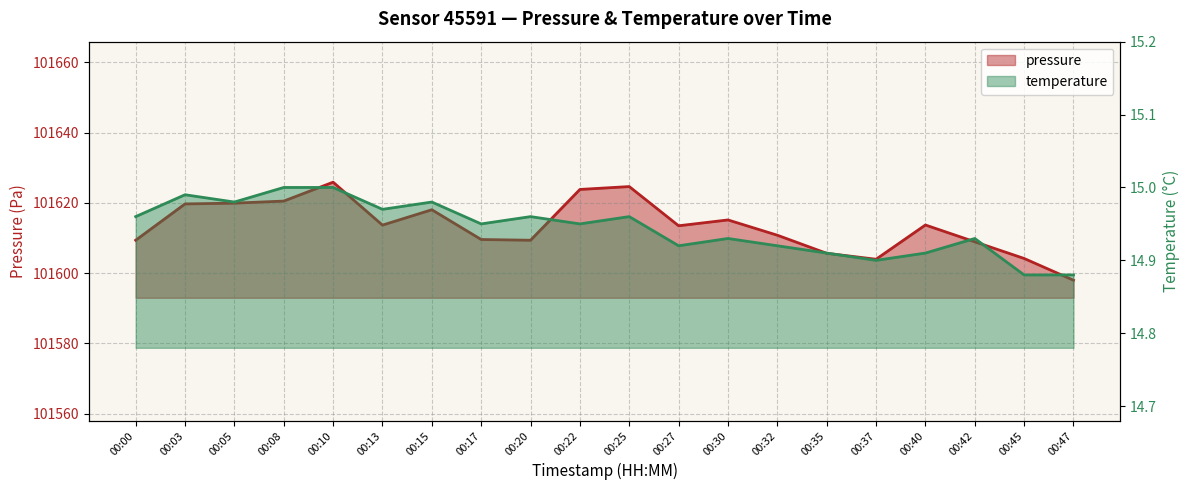

At how many categories does at least one series exceed 59616?

20